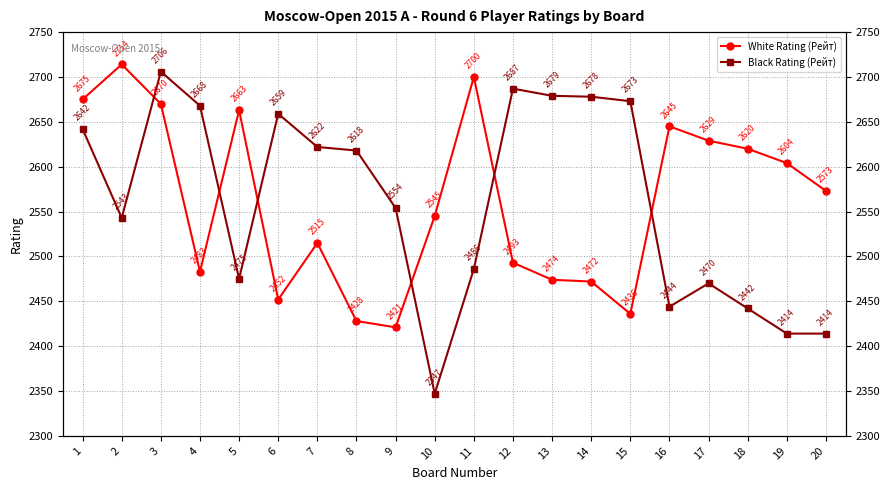

Which series has the widest spread of values?

Black Rating (Рейт)